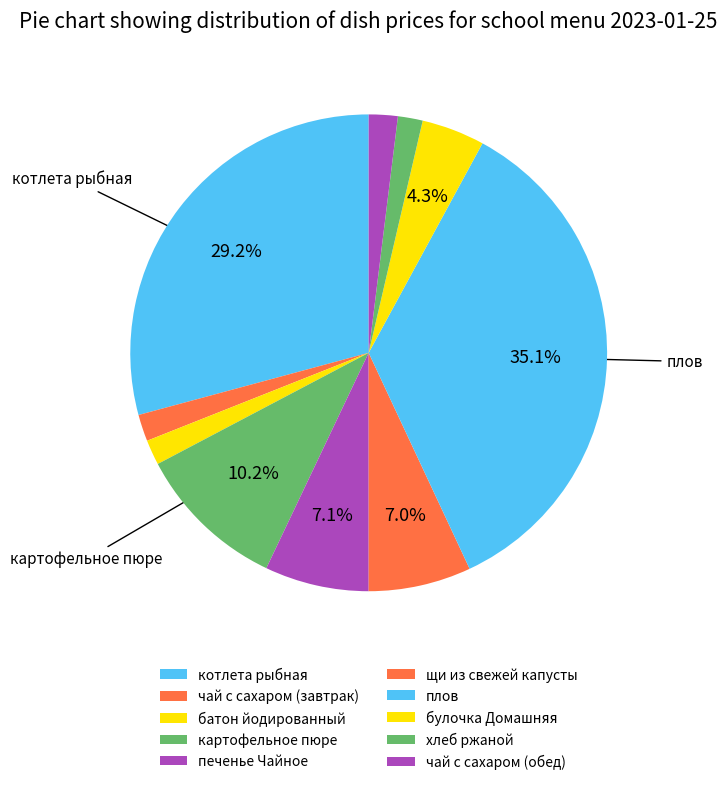

How many segments does this pie chart have?

10